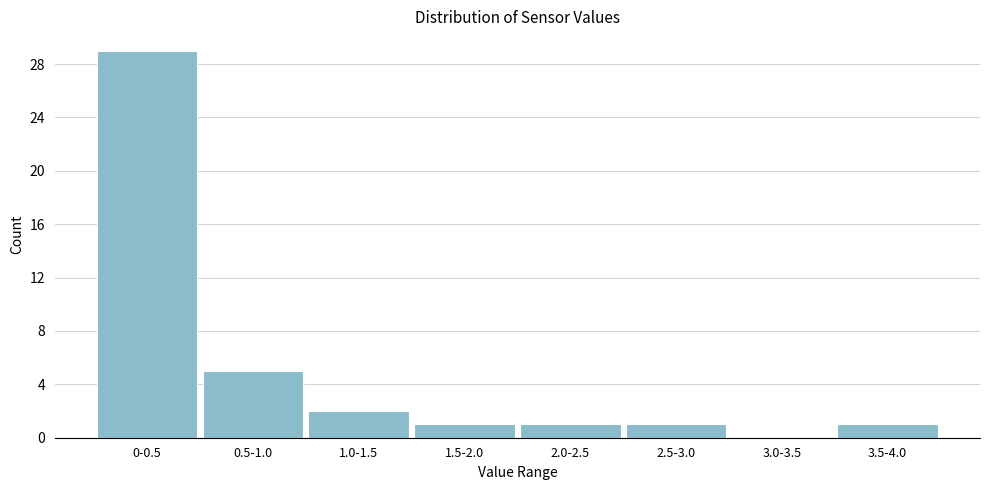

Reading right to left, extract all data points from this chart.

3.5-4.0=1	3.0-3.5=0	2.5-3.0=1	2.0-2.5=1	1.5-2.0=1	1.0-1.5=2	0.5-1.0=5	0-0.5=29